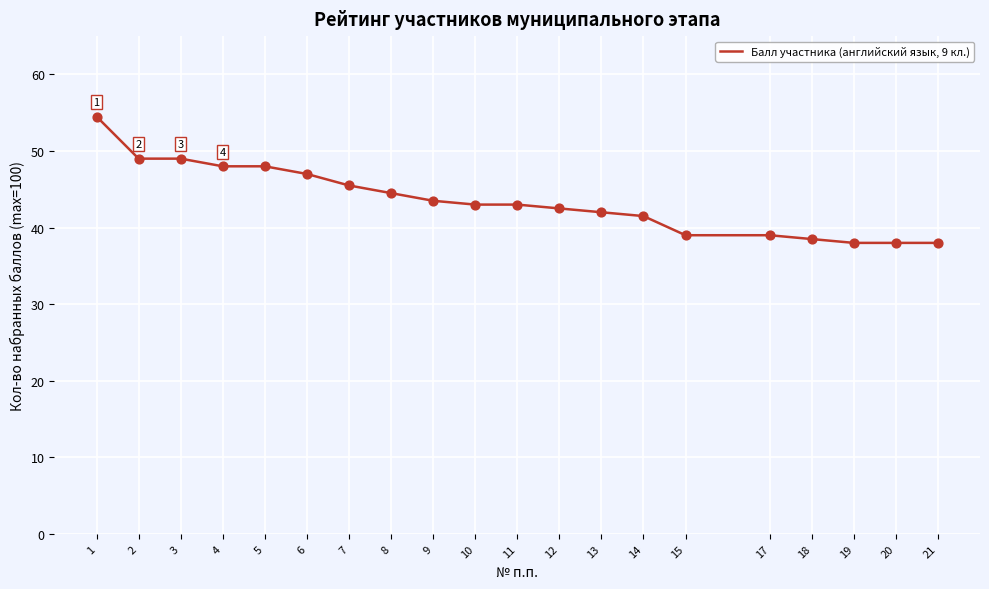

Approximately how many times larger is the value at 9 compared to 12?

1.0